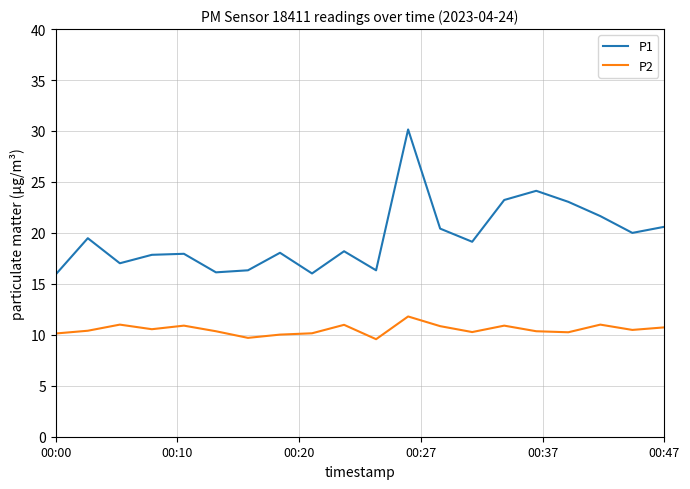

Is this an area chart (filled region under the line)?

No